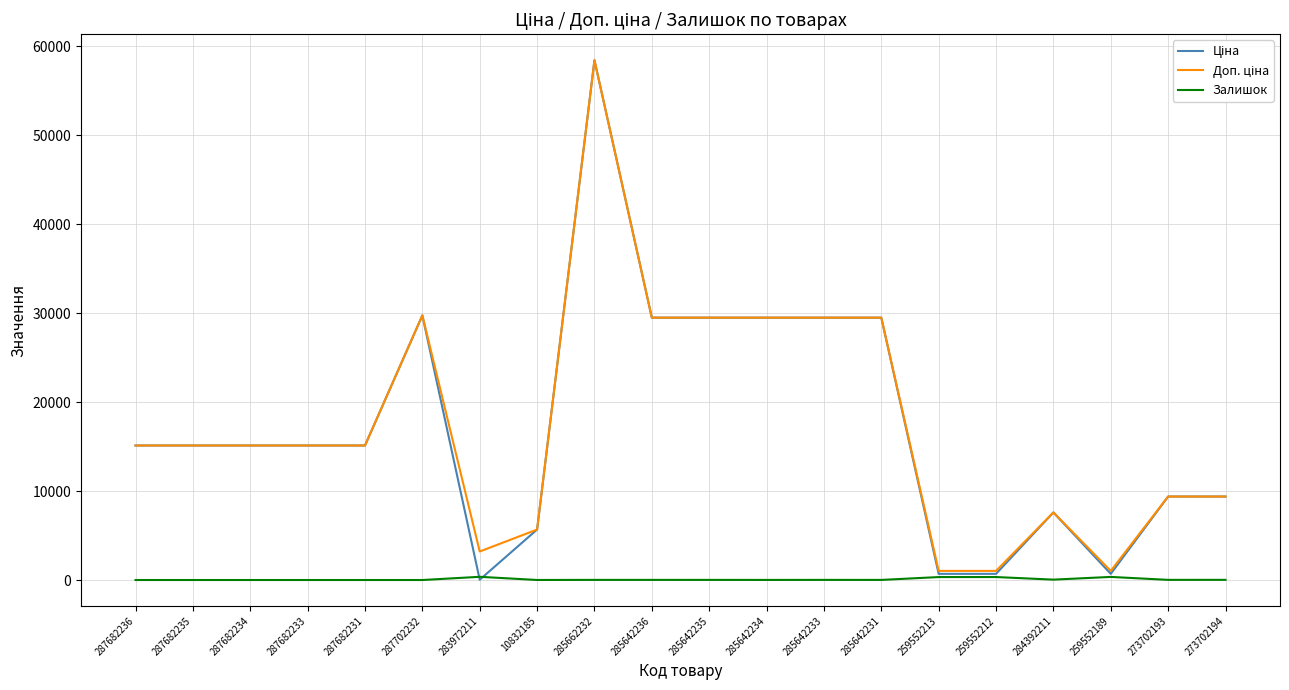

Is this an area chart (filled region under the line)?

No